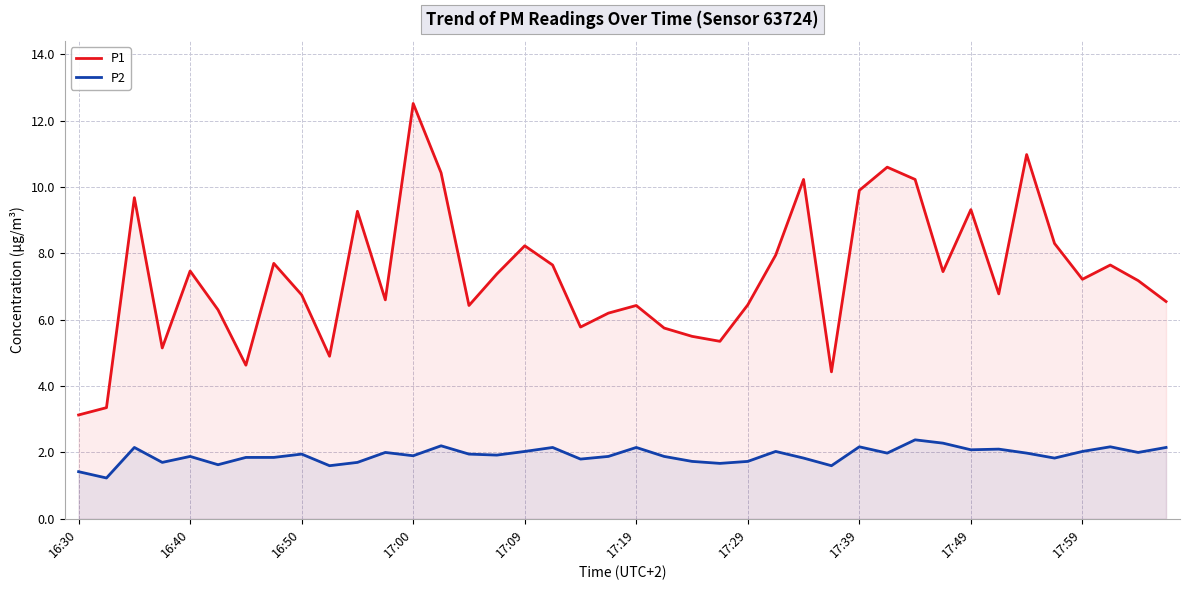

How many series are shown in this chart?

2